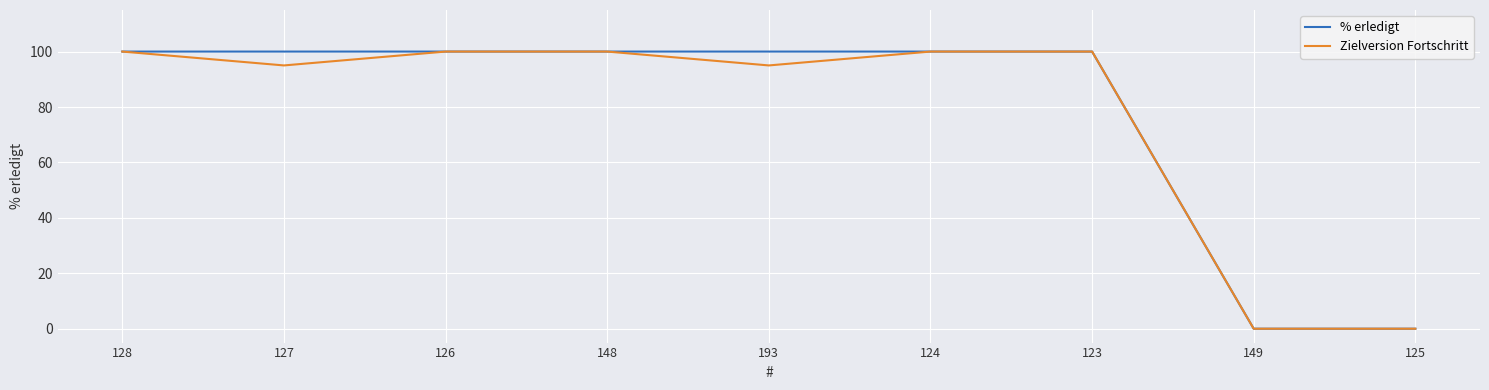

How many categories are shown in the chart?

9